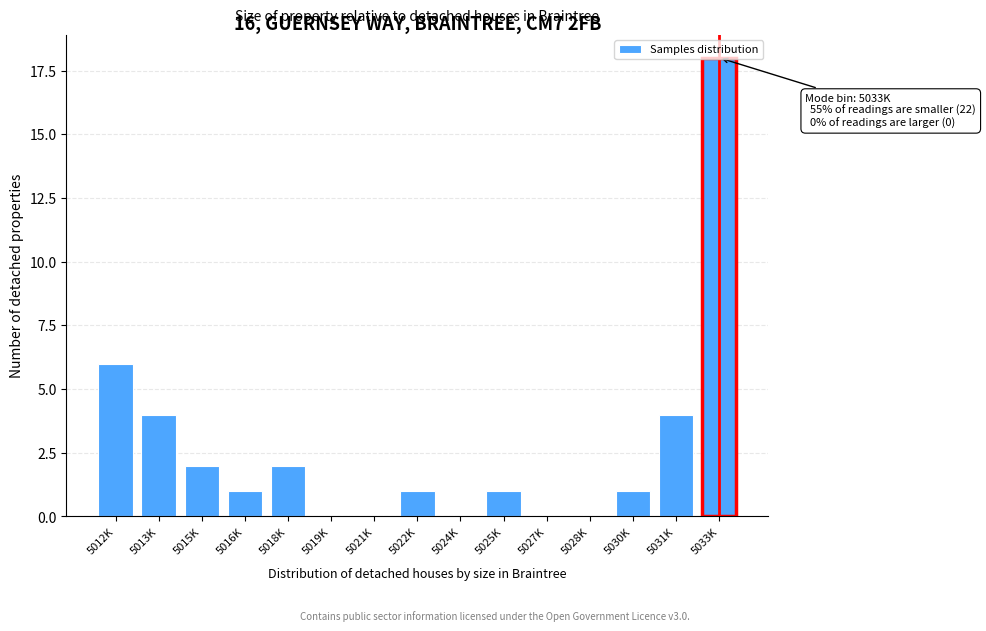

At which label is the value closest to 9?

5012K